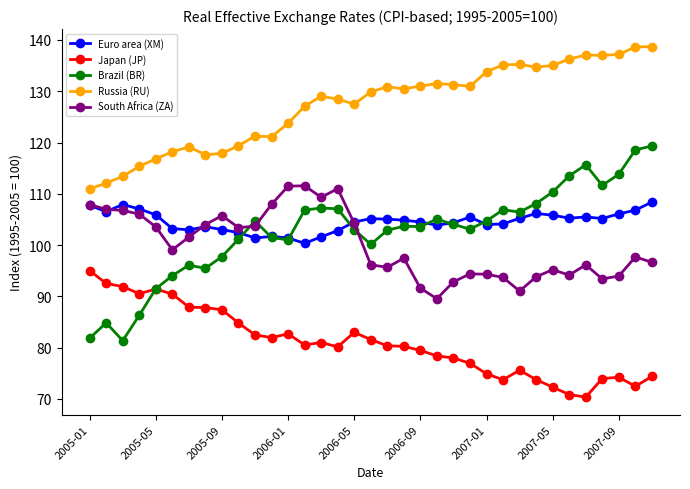

What is the value of the Russia (RU) point at the 32nd from the left?

137.0